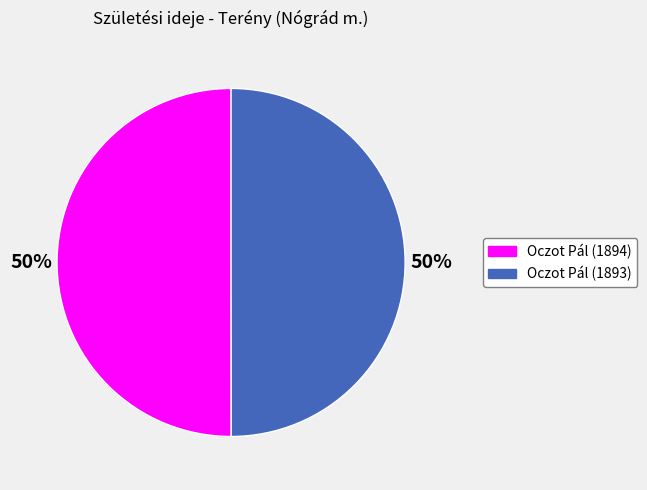

How many segments does this pie chart have?

2